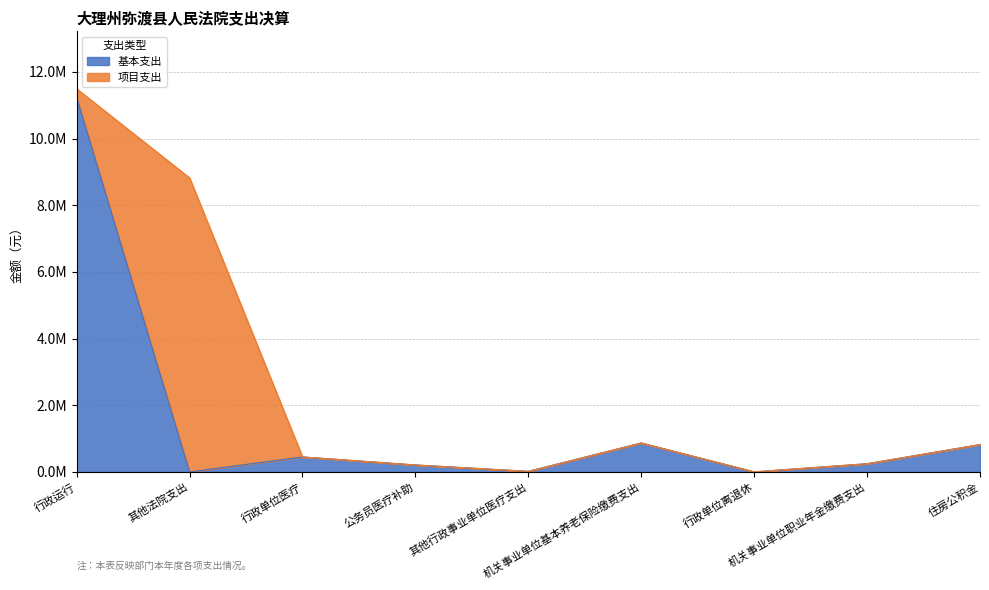

Which category has the highest value across all series?

行政运行